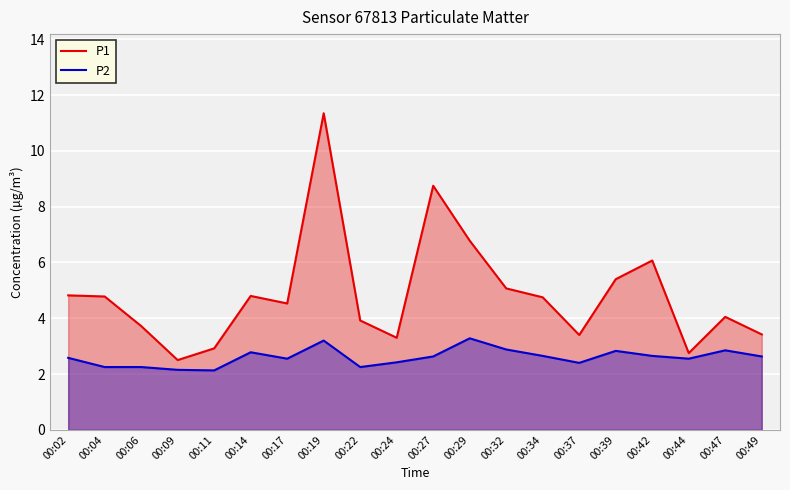

At which category does P2 reach its first local valley?

00:11